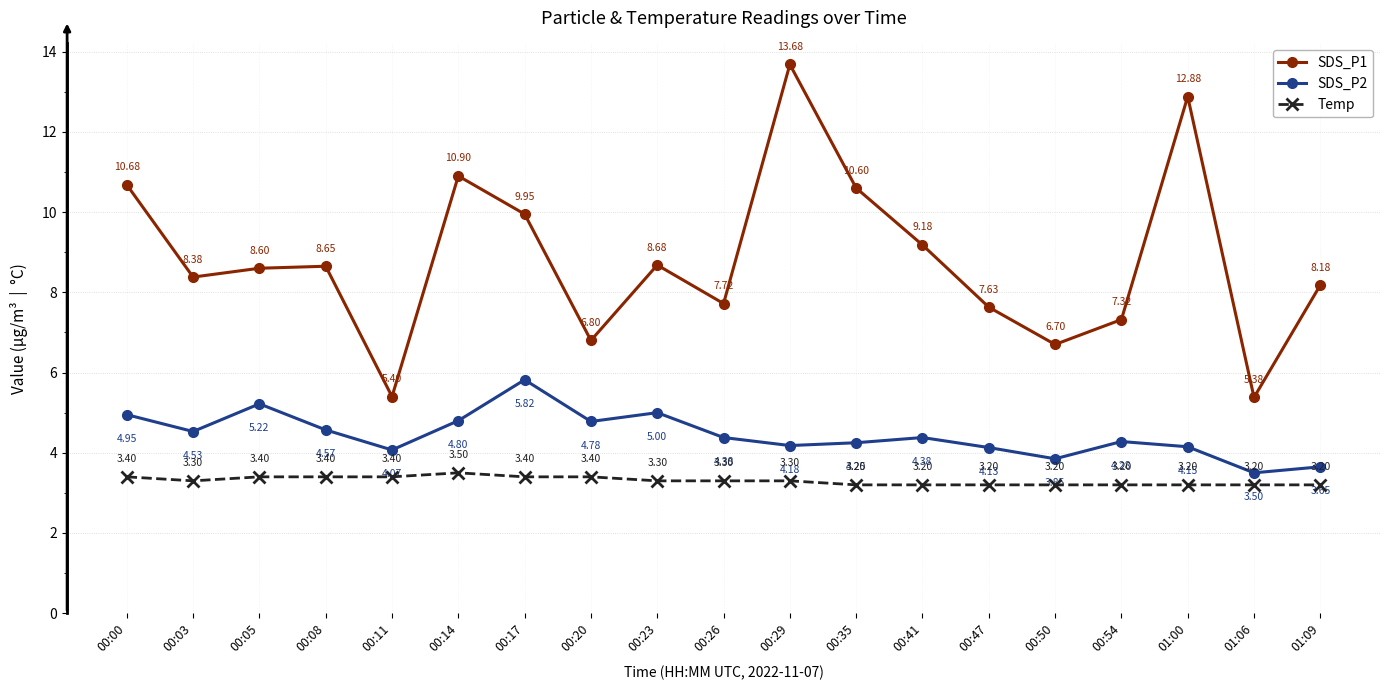

What is the spread (max minus min) of values at 00:35?

7.4